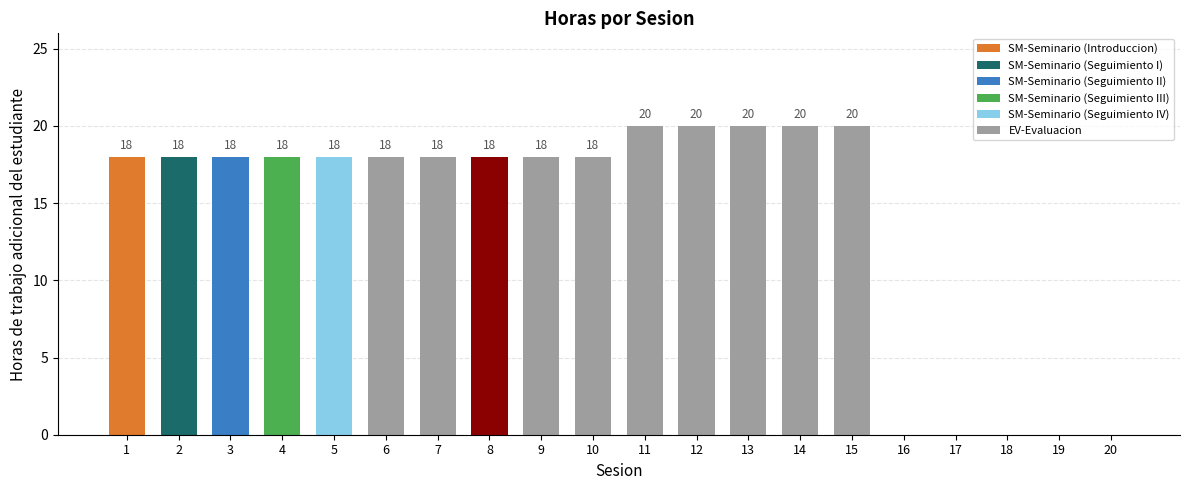

Are the bars horizontal?

No